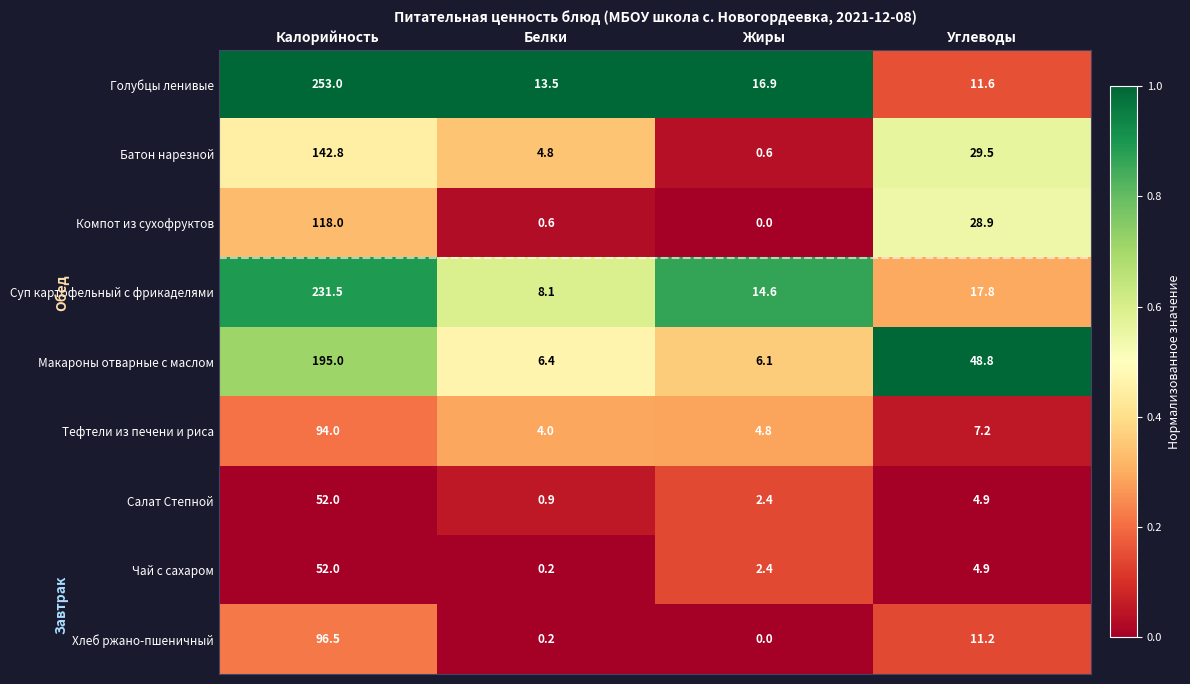

Rank the categories by Компот из сухофруктов value from highest to lowest.

Калорийность, Углеводы, Белки, Жиры